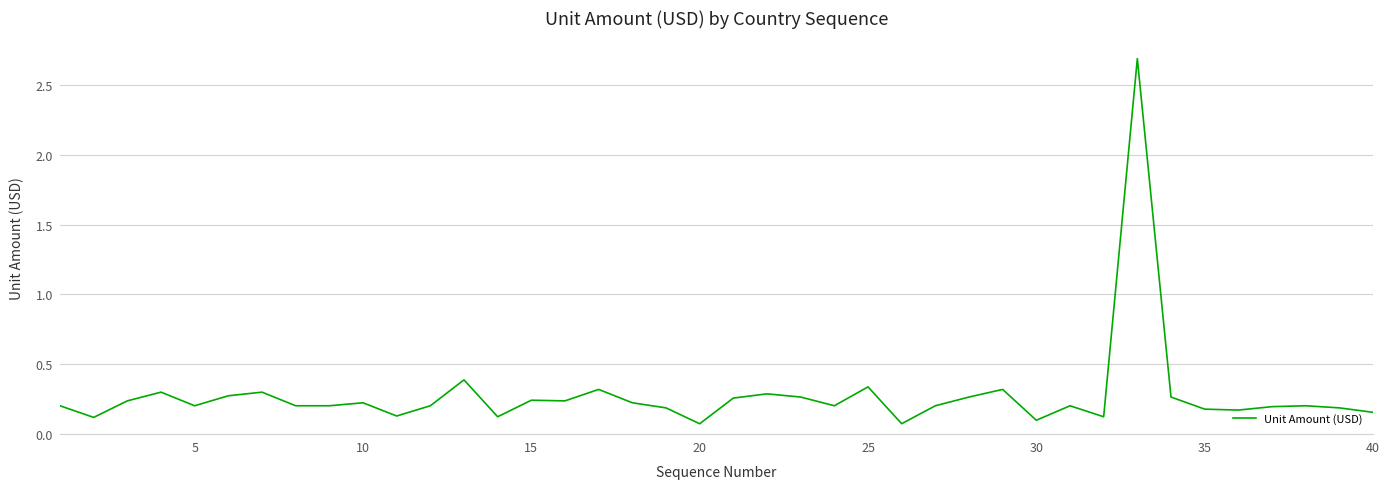

What is the greatest value displayed?

2.7